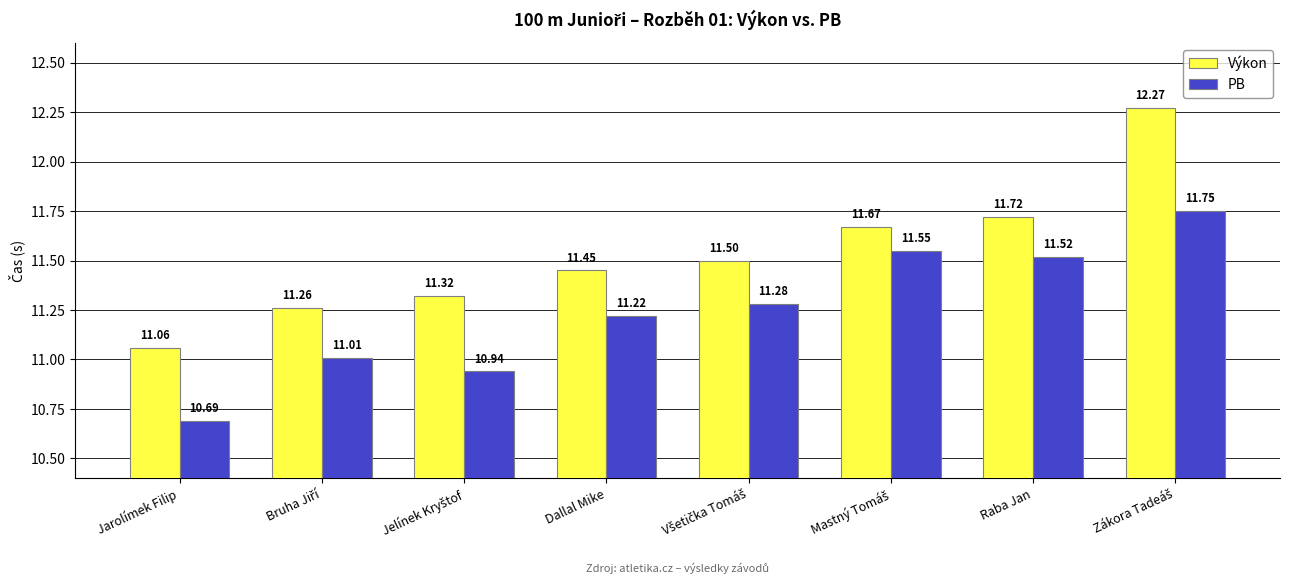

What is the value of the Výkon bar at the 6th from the left?

11.7